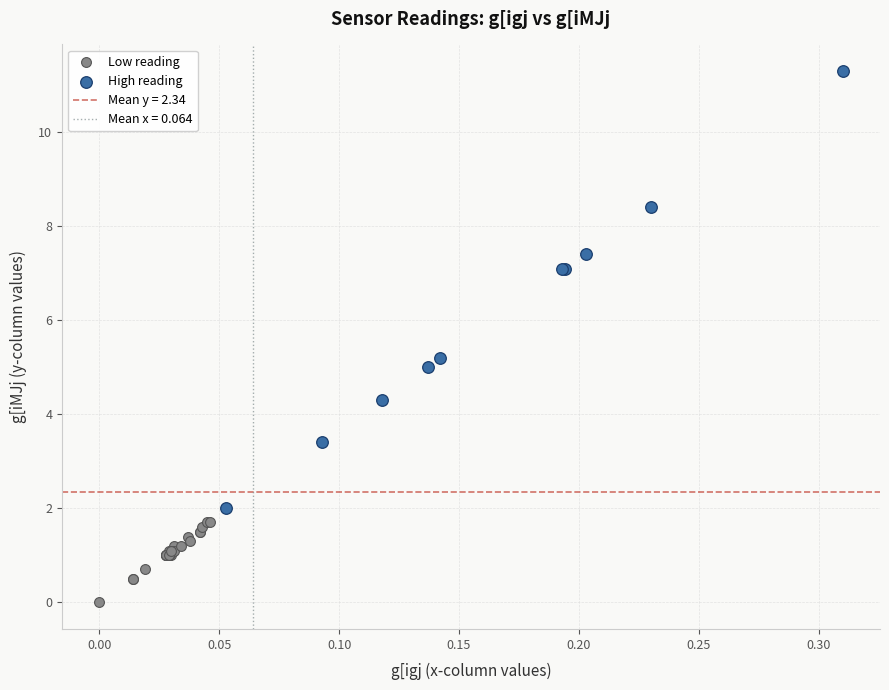

Which series has the largest Y range (max minus min)?

High reading